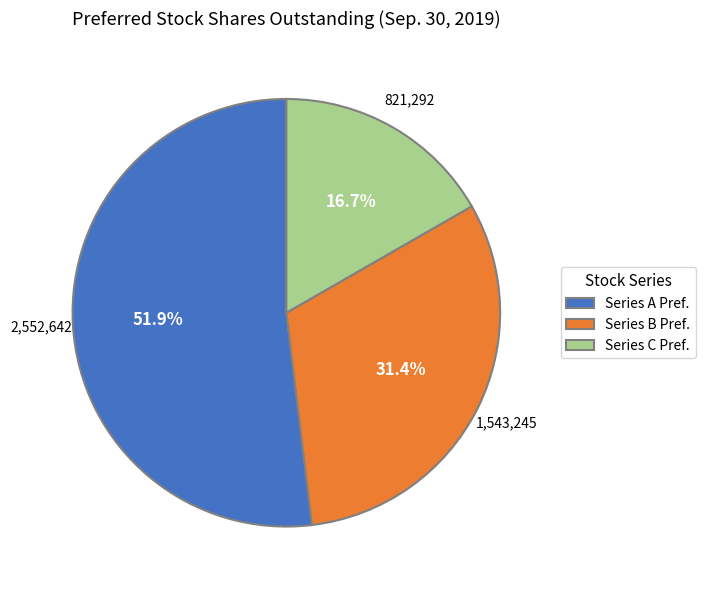

Combined, what portion of the pie is Series A Pref. and Series B Pref.?

83.3%